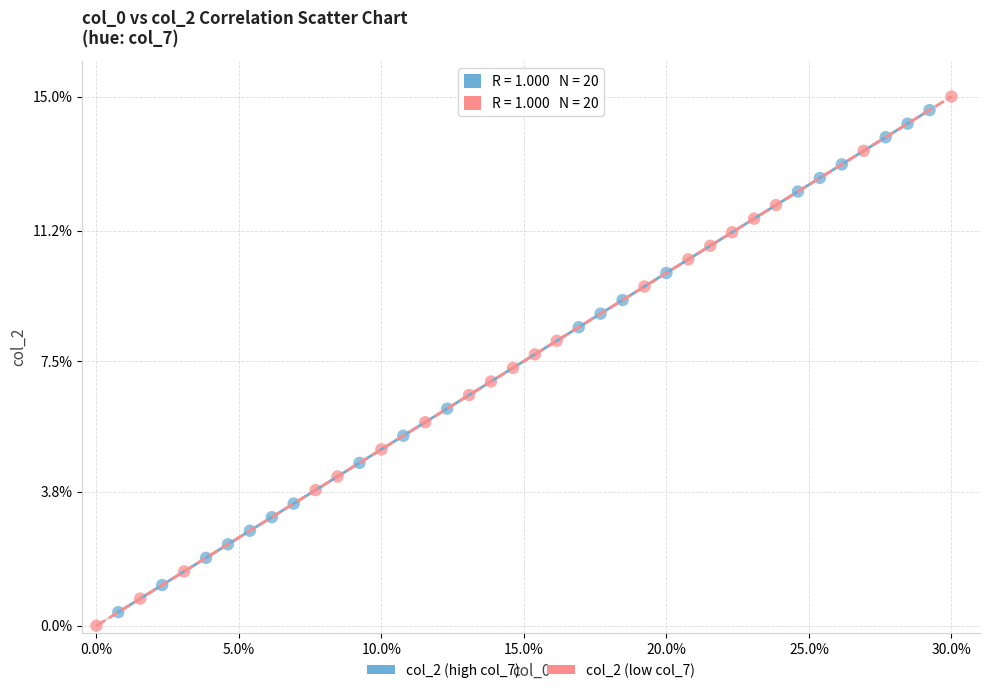

Which series contains the highest Y value?

col_2 (low col_7)